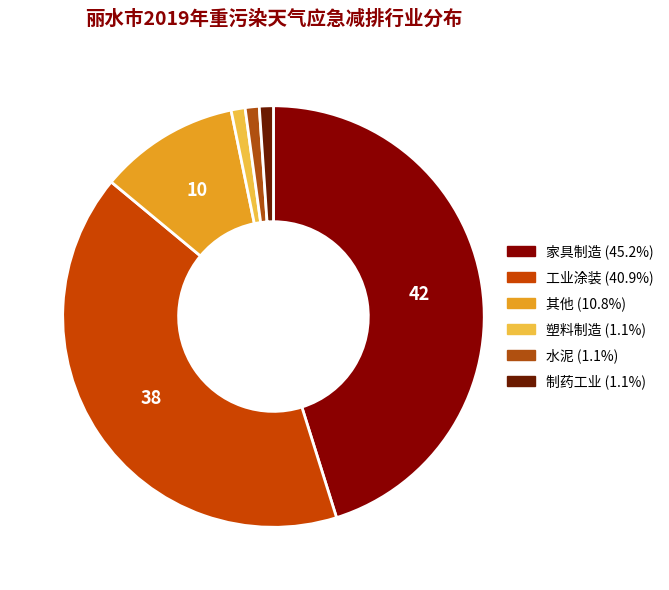

Does any single category account for the majority?

No